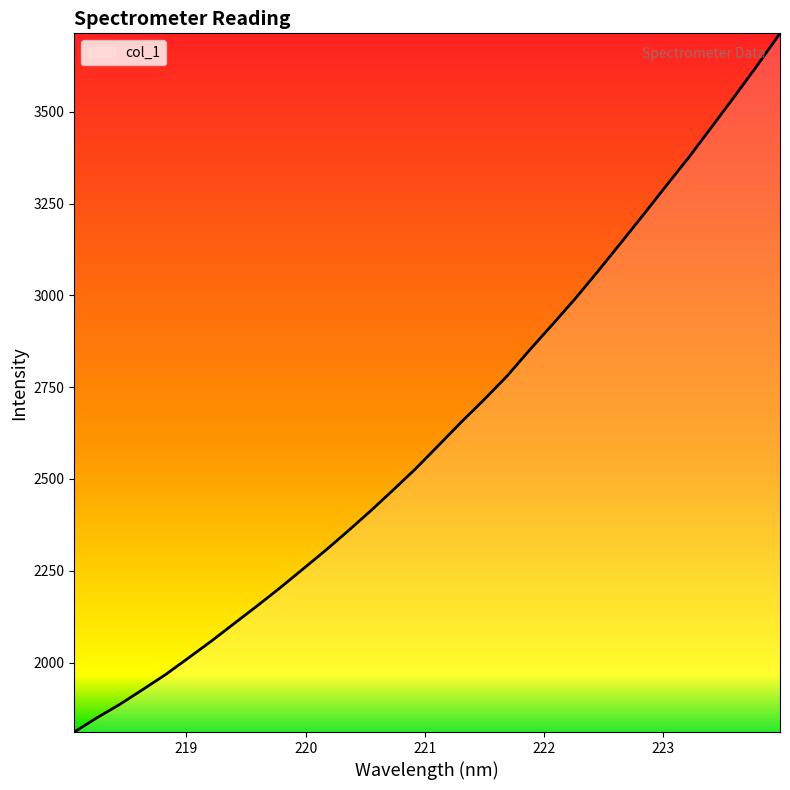

What is the greatest value displayed?

3713.5